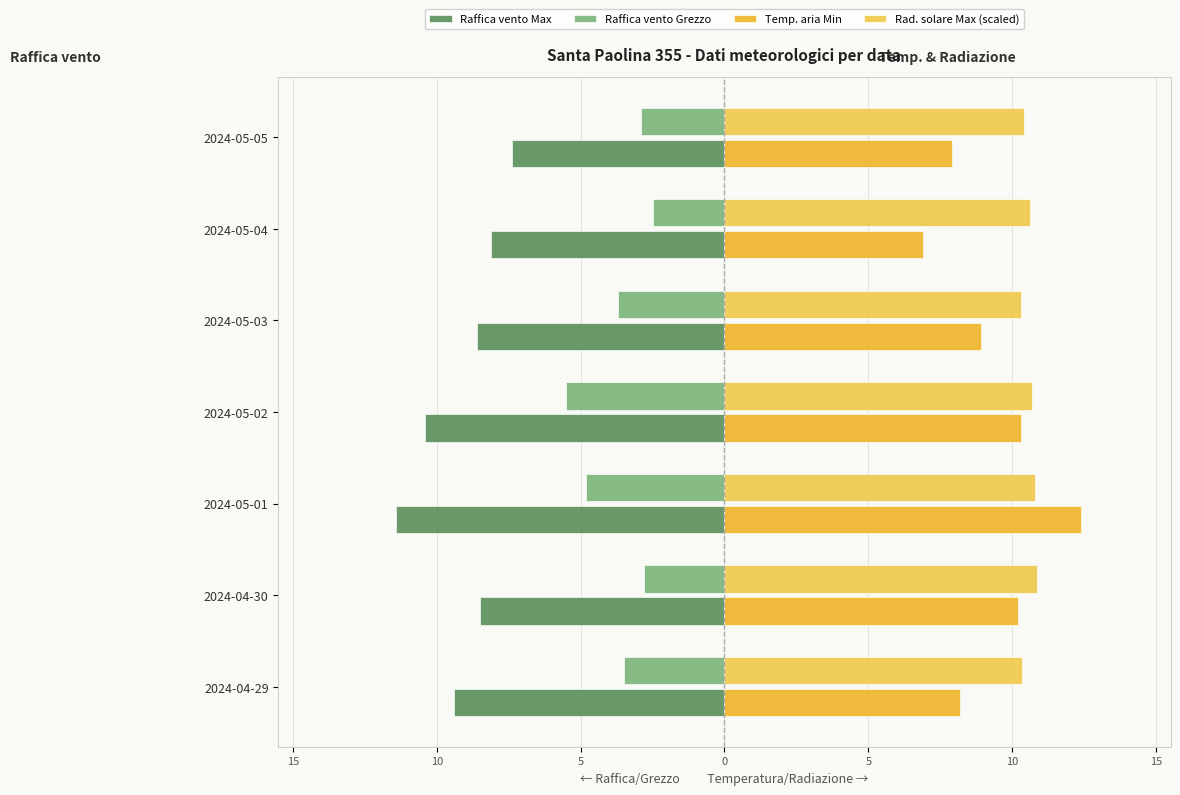

How many values in the Temp. aria Min series exceed 8?

5